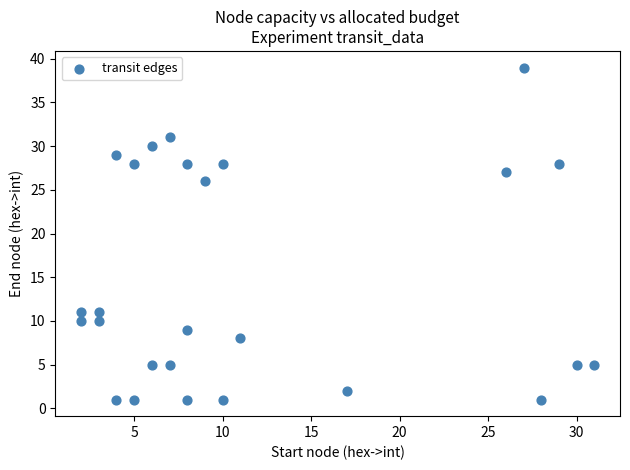

What is the range of Y values (max minus min)?

38